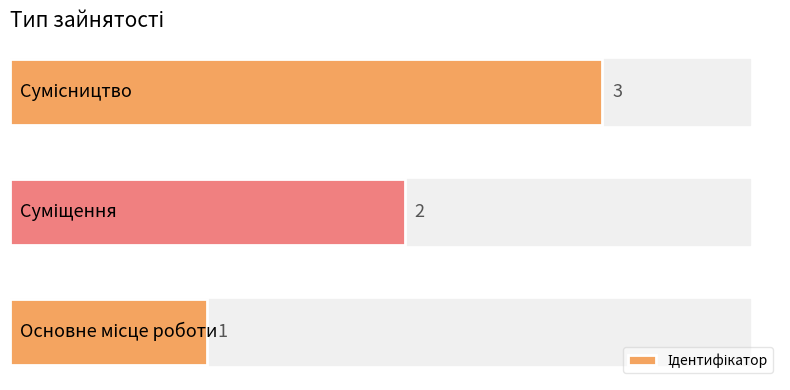

How many values are between 1 and 3?

3